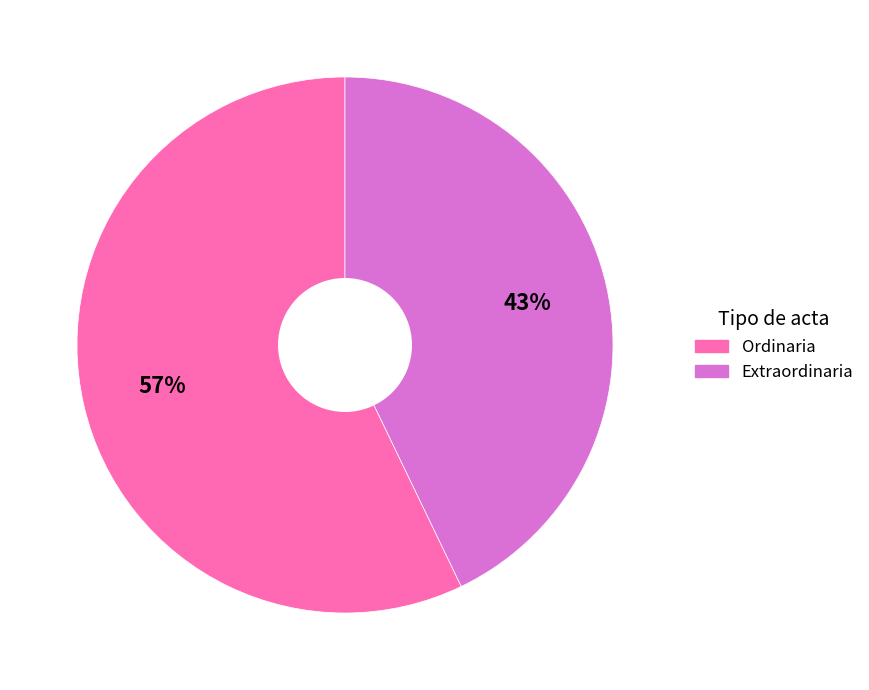

Do Ordinaria and Extraordinaria together represent more than half of the pie?

Yes